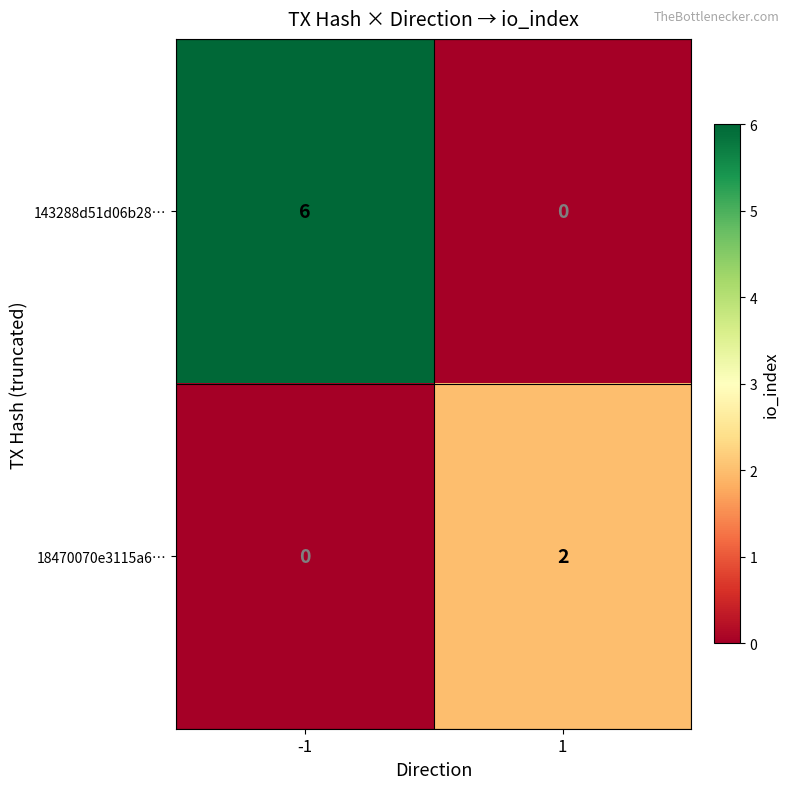

Which series has the widest spread of values?

143288d51d06b28…